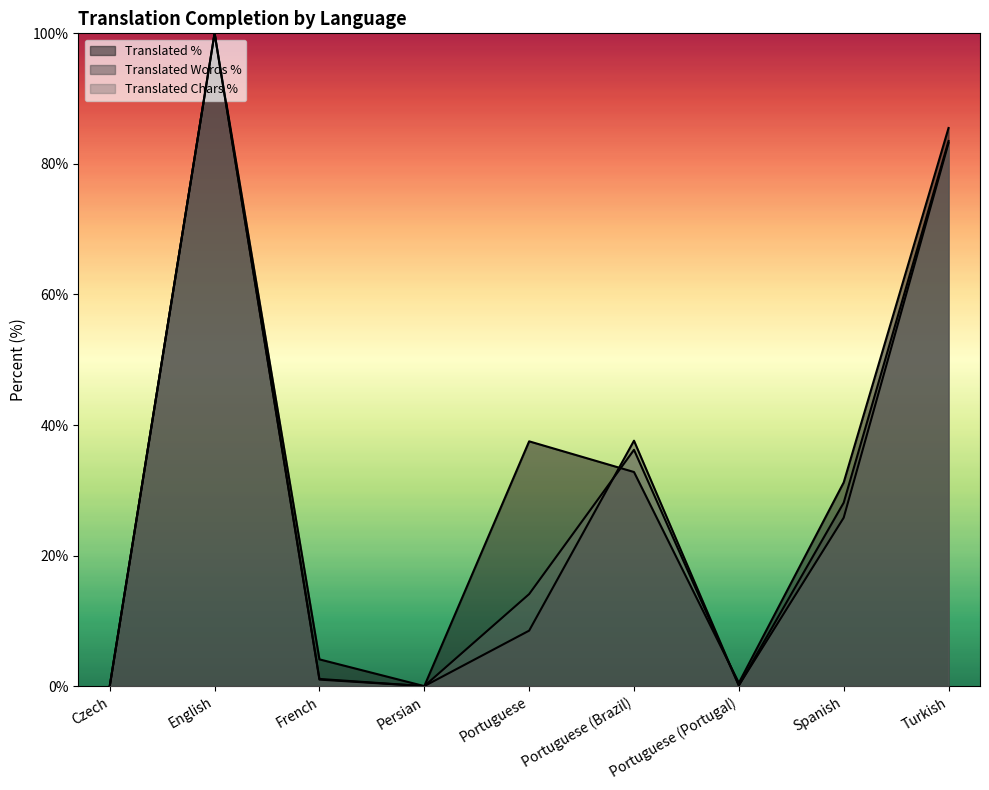

Where does the translated_percent series first go above 31?

English